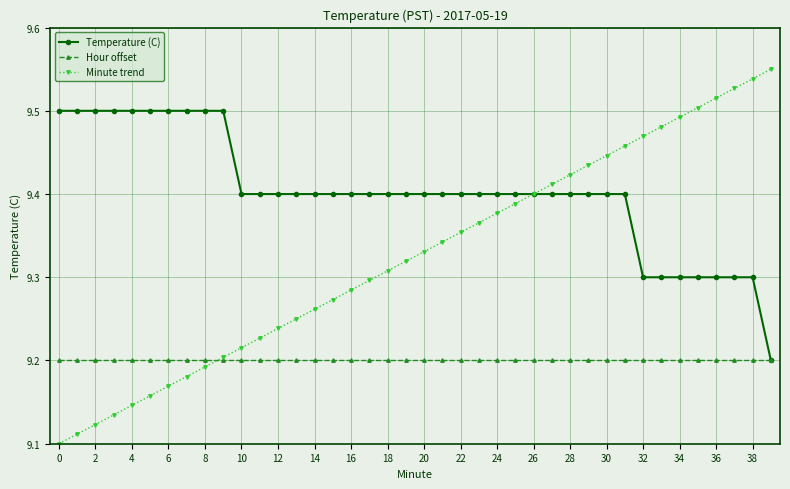

Which series has the widest spread of values?

Minute trend